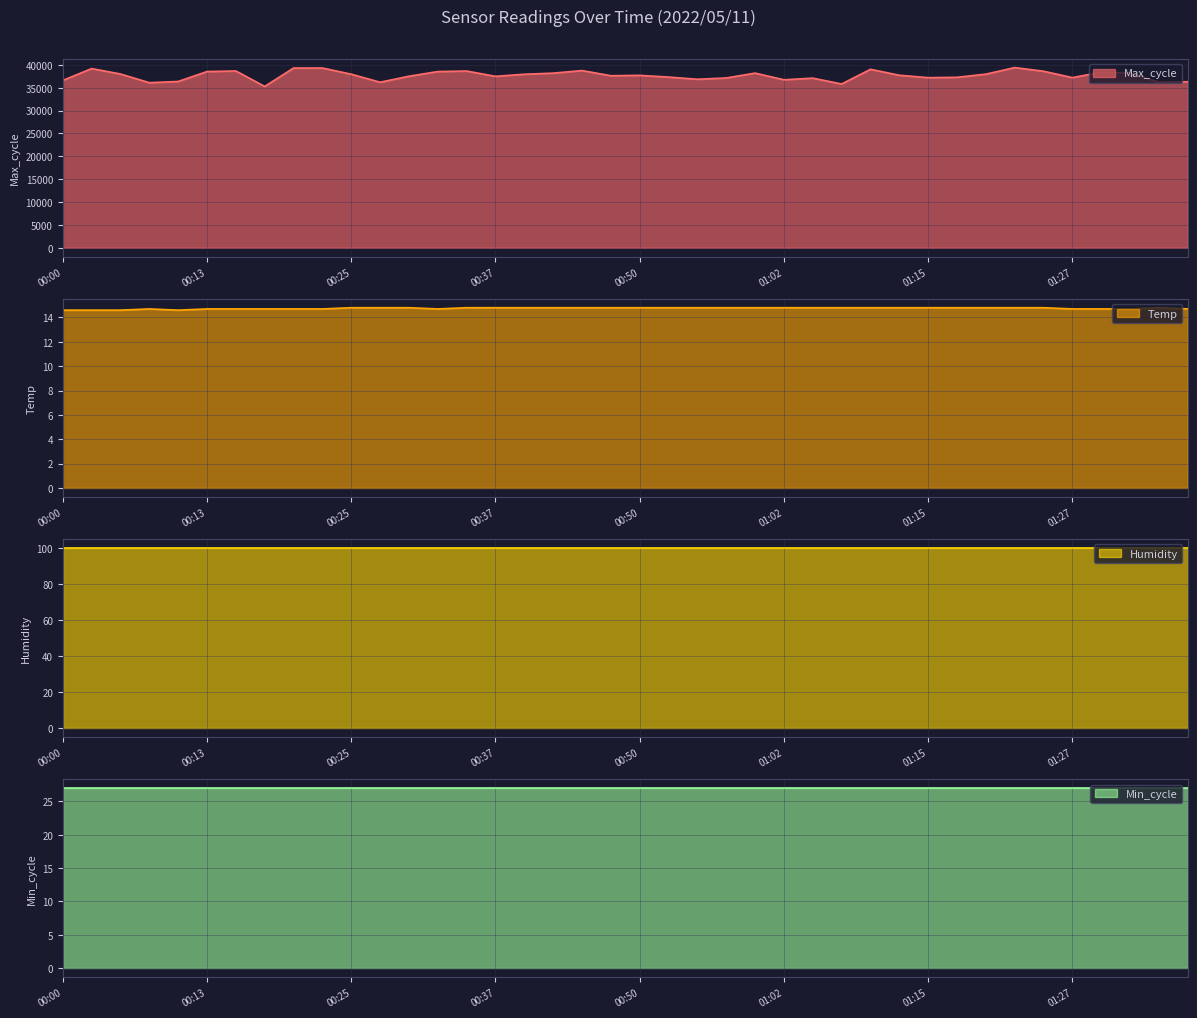

The Max_cycle series shows 38641.0 at 00:35. True or false?

True